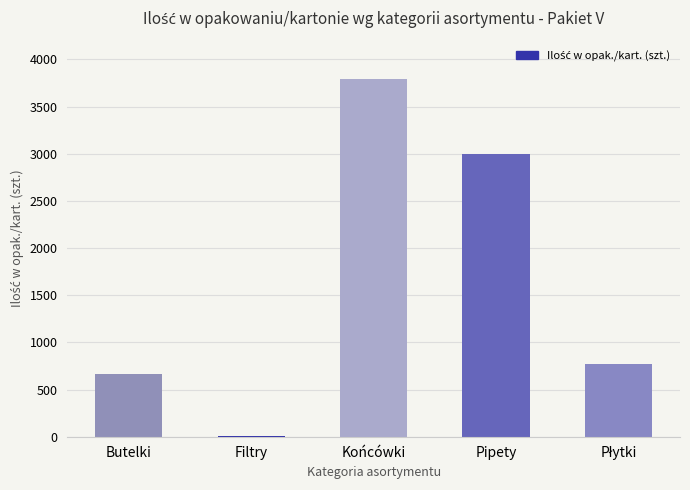

How many categories are shown in the chart?

5